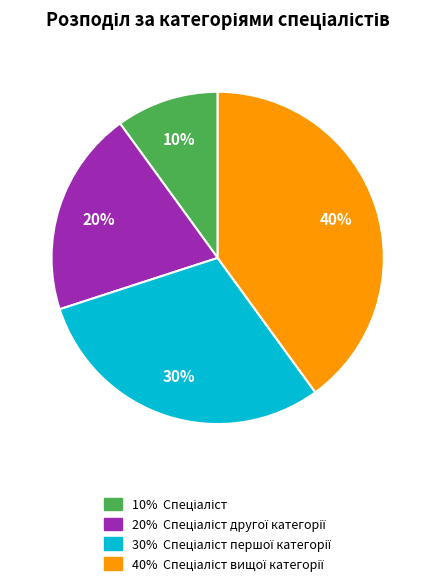

Is there any slice that represents more than half of the pie?

No